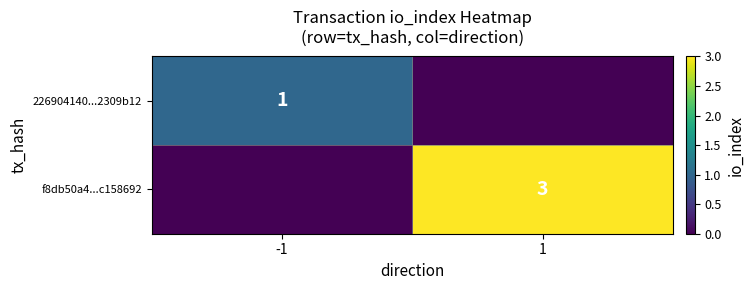

True or false: f8db50a4...c158692 has a value of 3 at 1.

True